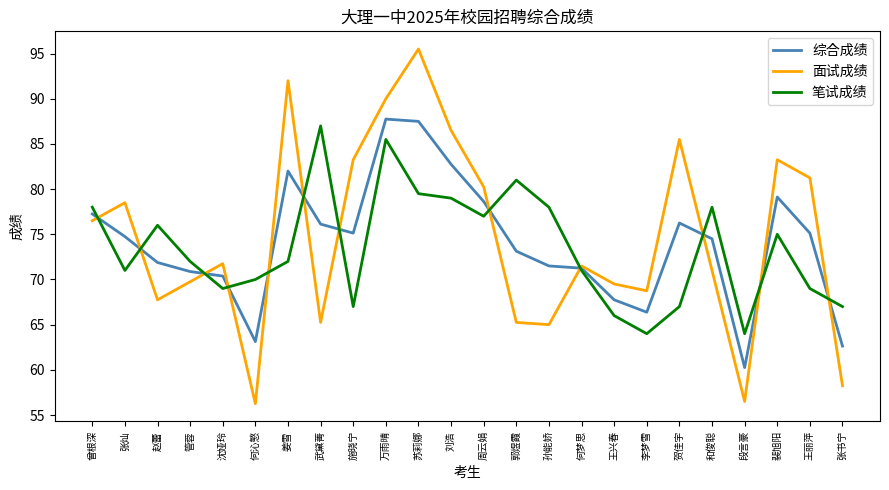

What is the maximum value shown in the chart?

95.5